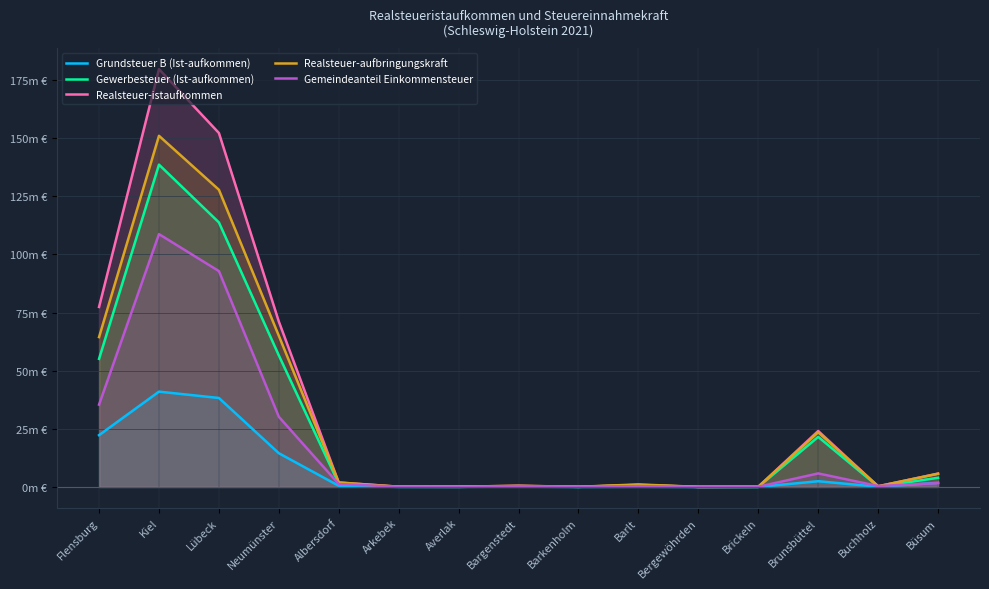

Is the value of Gemeindeanteil Einkommensteuer at Büsum greater than the value of Realsteuer-istaufkommen at Averlak?

Yes